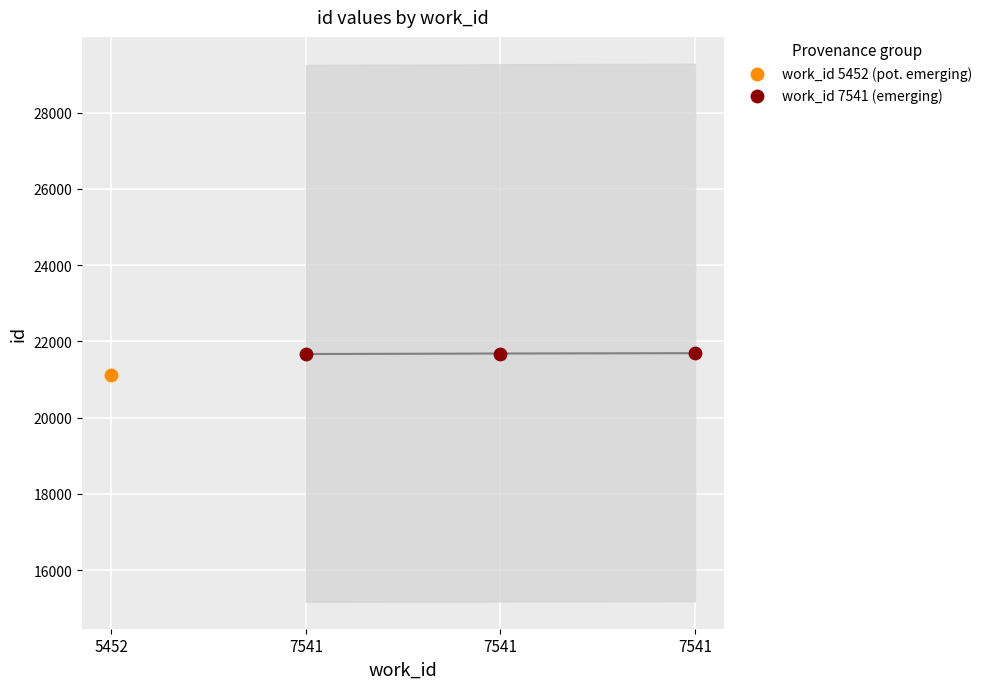

What are all the series names shown in the legend?

work_id 5452 (pot. emerging), work_id 7541 (emerging)